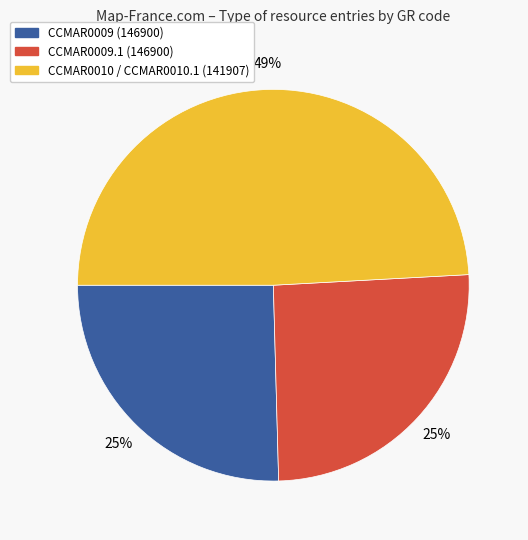

Which category has the biggest portion of the pie?

CCMAR0010 / CCMAR0010.1 (141907)